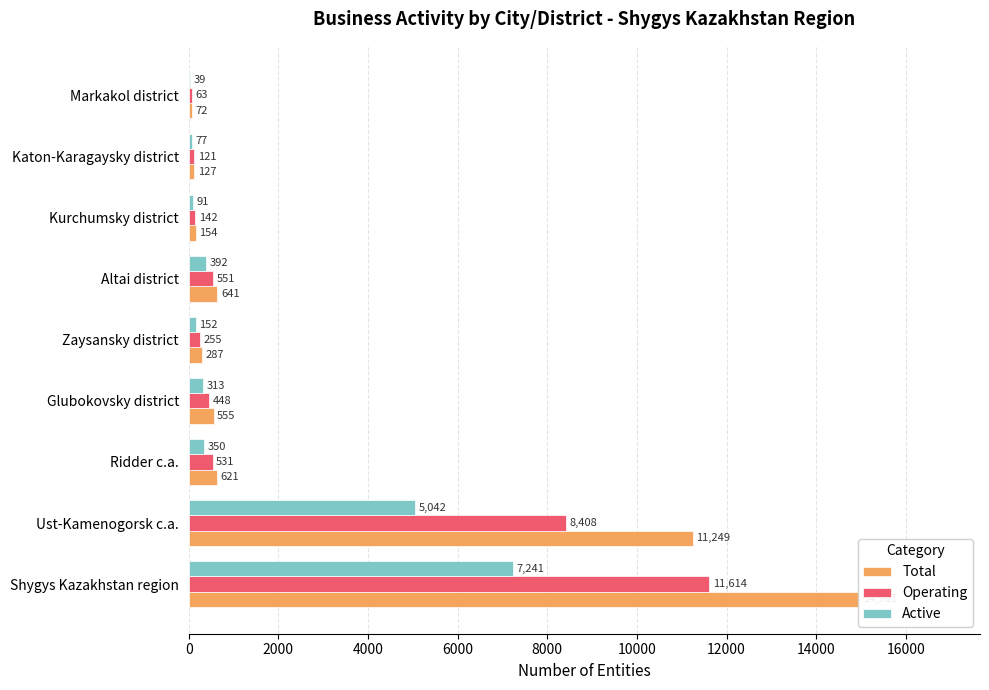

Reading left to right, what are all the values shown in this chart?

Total: 14961	11249	621	555	287	641	154	127	72
Operating: 11614	8408	531	448	255	551	142	121	63
Active: 7241	5042	350	313	152	392	91	77	39